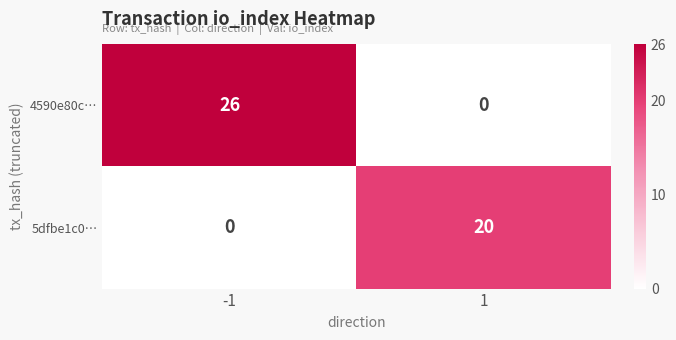

Rank the series by their maximum value, from highest to lowest.

4590e80c…, 5dfbe1c0…